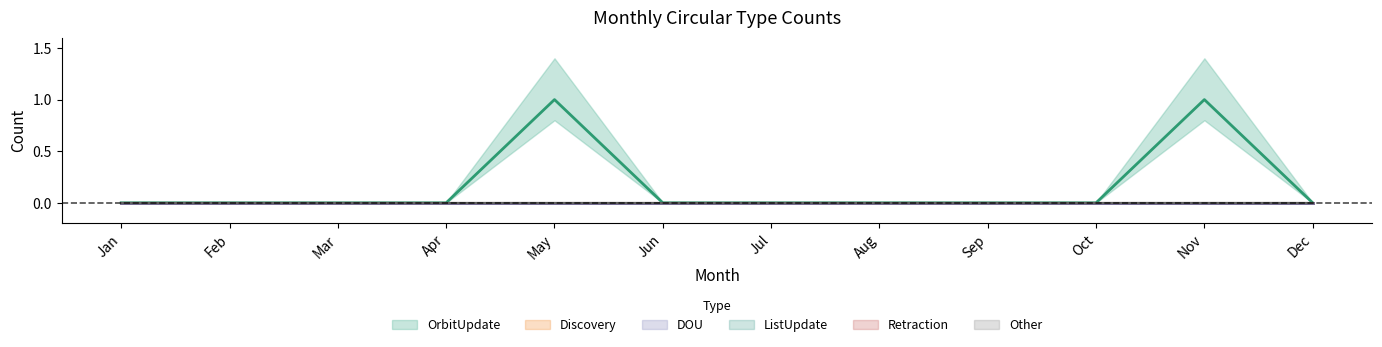

Which has a higher value, Apr or Dec?

Apr